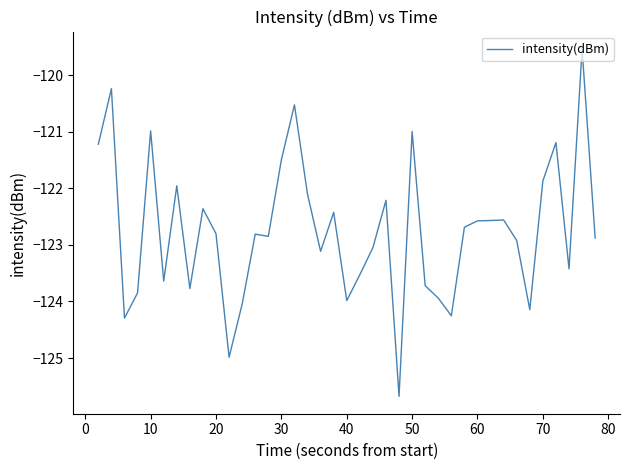

What is the greatest value displayed?

-119.5